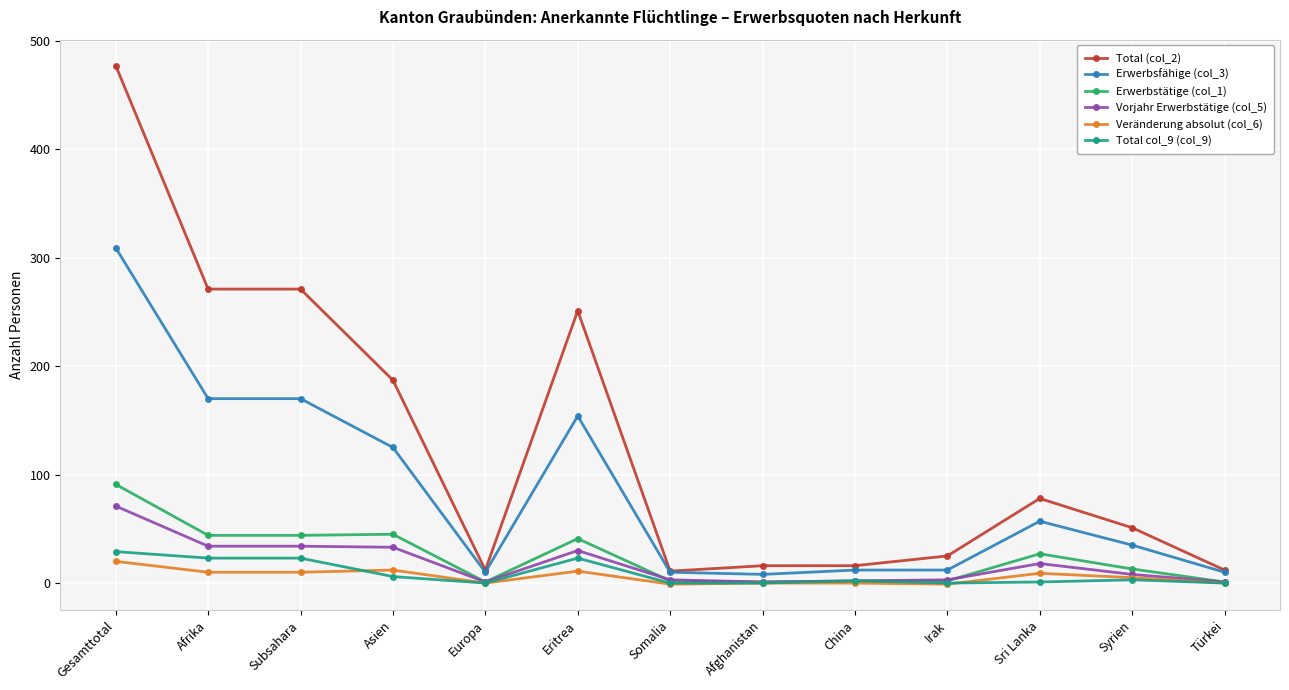

True or false: Total (col_2) has more than 0 interior local peaks.

True